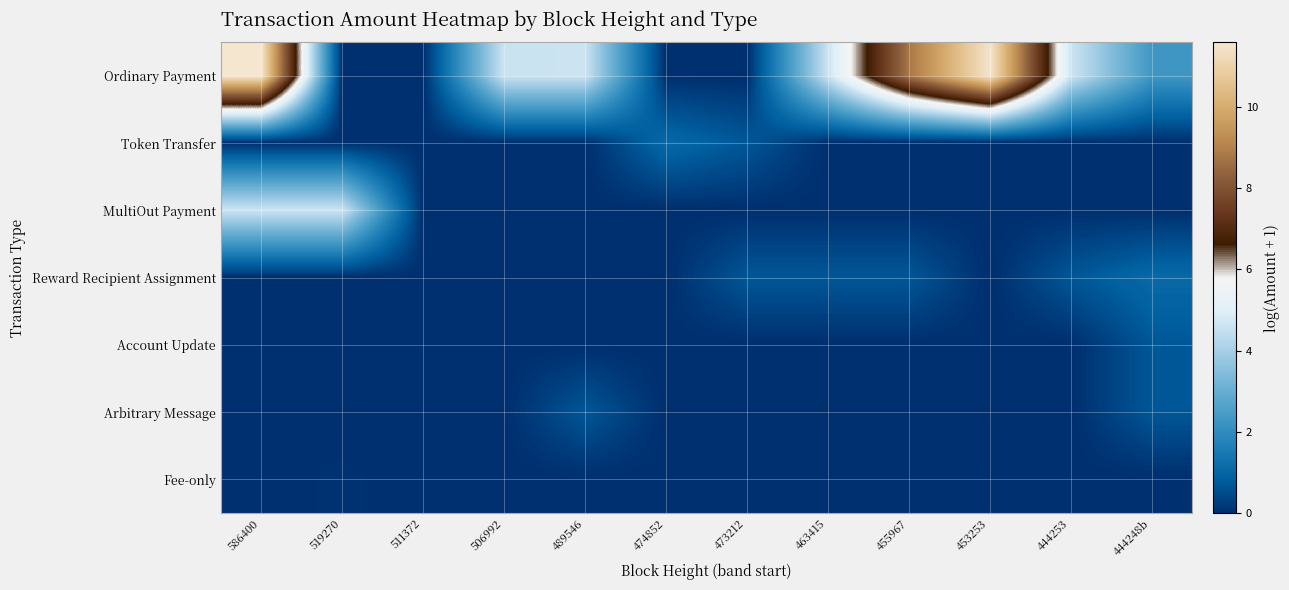

Reading left to right, what are all the values shown in this chart?

Ordinary Payment: 586400=11.6	519270=0.0	511372=0.0	506992=4.6	489546=4.6	474852=0.0	473212=0.0	463415=4.6	455967=8.8	453253=11.5	444253=4.6	444248b=2.3
Token Transfer: 586400=0.0	519270=0.0	511372=0.0	506992=0.0	489546=0.0	474852=1.1	473212=0.7	463415=0.0	455967=0.0	453253=0.0	444253=0.0	444248b=0.0
MultiOut Payment: 586400=4.6	519270=4.6	511372=0.0	506992=0.0	489546=0.0	474852=0.0	473212=0.0	463415=0.0	455967=0.0	453253=0.0	444253=0.0	444248b=0.0
Reward Recipient Assignment: 586400=0.0	519270=0.0	511372=0.0	506992=0.0	489546=0.0	474852=0.0	473212=0.7	463415=0.7	455967=0.7	453253=0.0	444253=0.7	444248b=1.1
Account Update: 586400=0.0	519270=0.0	511372=0.0	506992=0.0	489546=0.0	474852=0.0	473212=0.0	463415=0.0	455967=0.0	453253=0.0	444253=0.0	444248b=0.7
Arbitrary Message: 586400=0.0	519270=0.0	511372=0.0	506992=0.0	489546=0.7	474852=0.0	473212=0.0	463415=0.0	455967=0.0	453253=0.0	444253=0.0	444248b=0.7
Fee-only: 586400=0.0	519270=0.1	511372=0.0	506992=0.0	489546=0.0	474852=0.0	473212=0.0	463415=0.0	455967=0.0	453253=0.0	444253=0.0	444248b=0.0